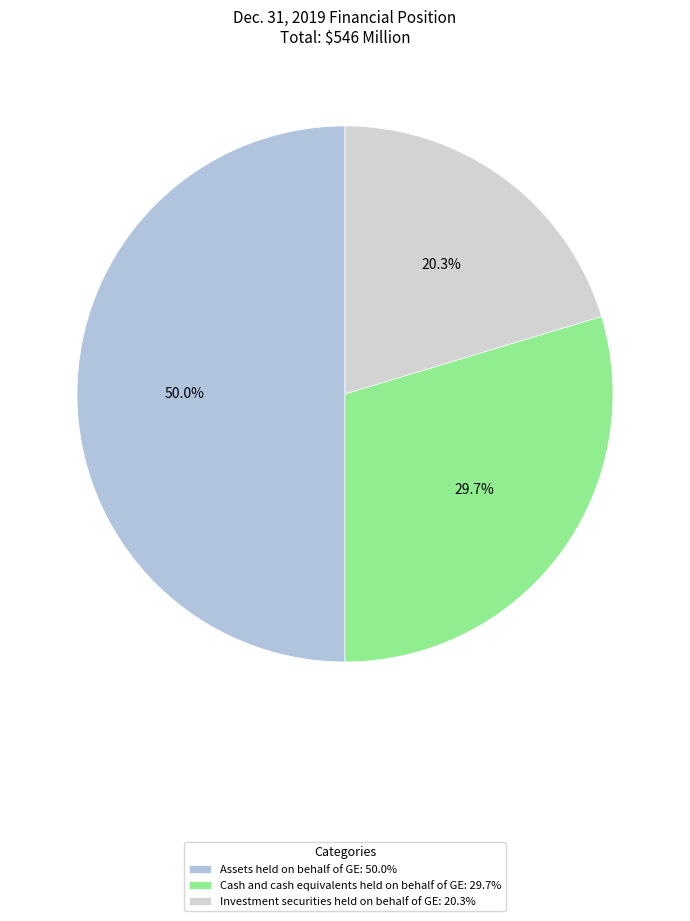

Count the number of slices in the pie.

3